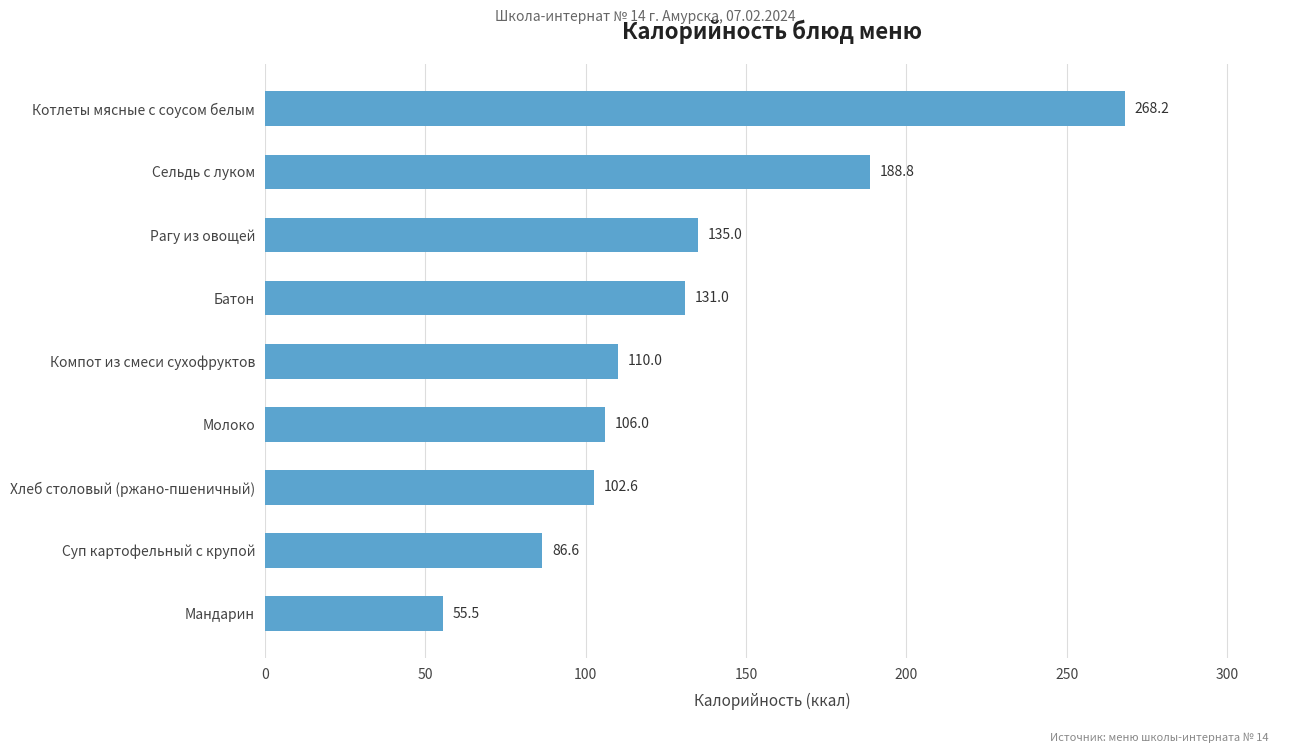

How many bars are there in total?

9